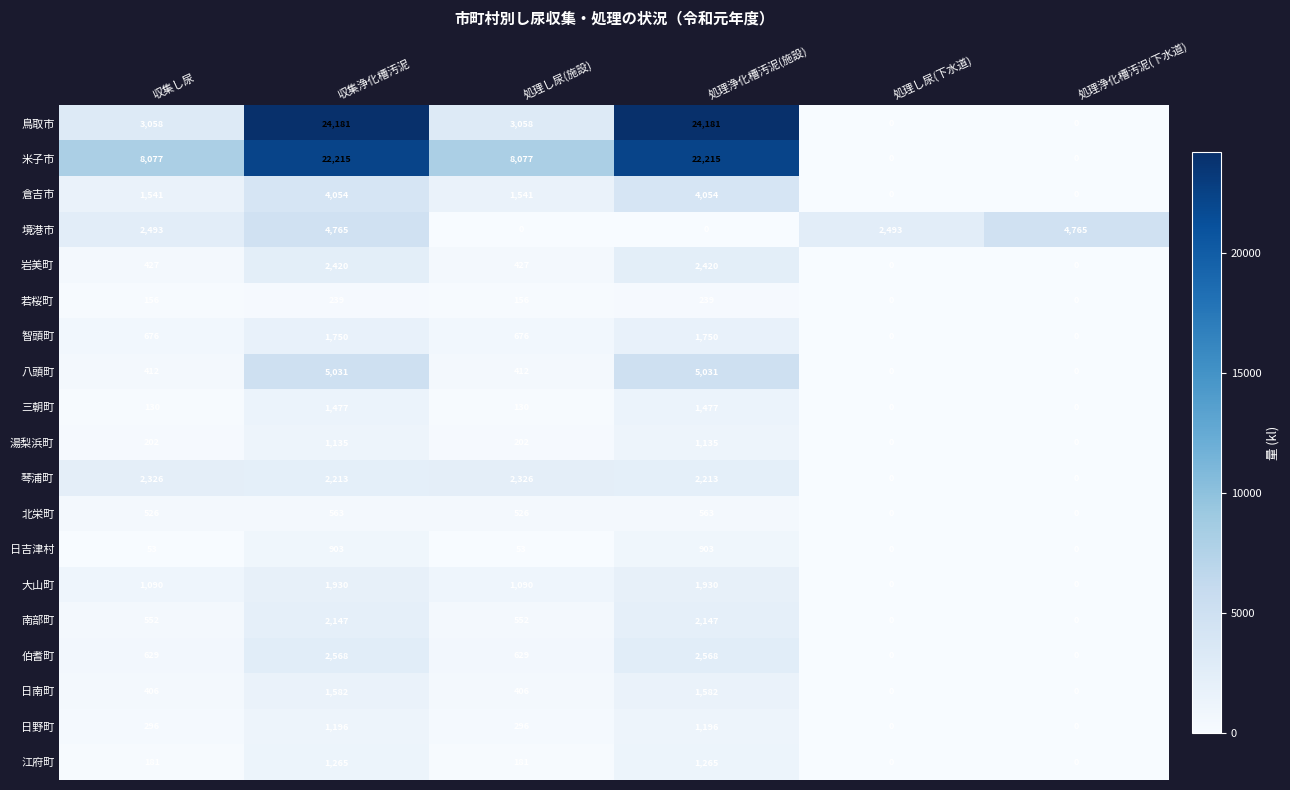

What is the difference between the maximum and second lowest values in the 岩美町 series?

2420